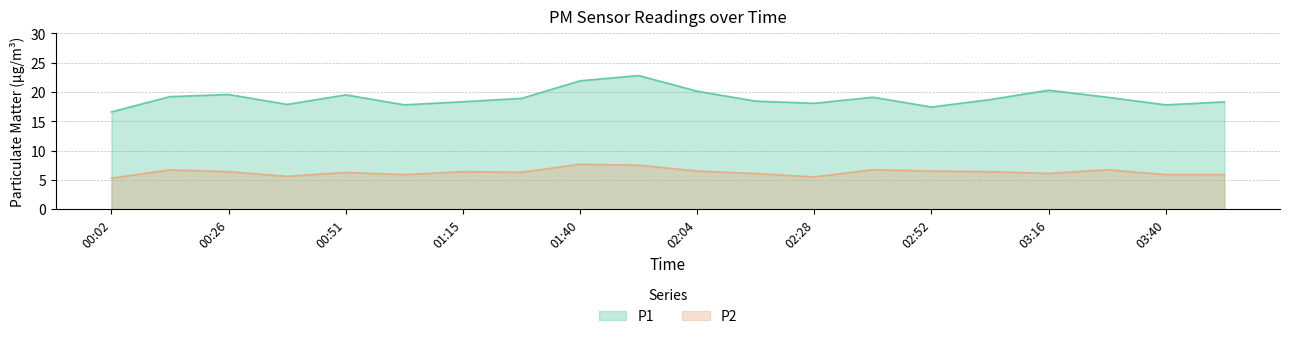

How many categories are shown in the chart?

20